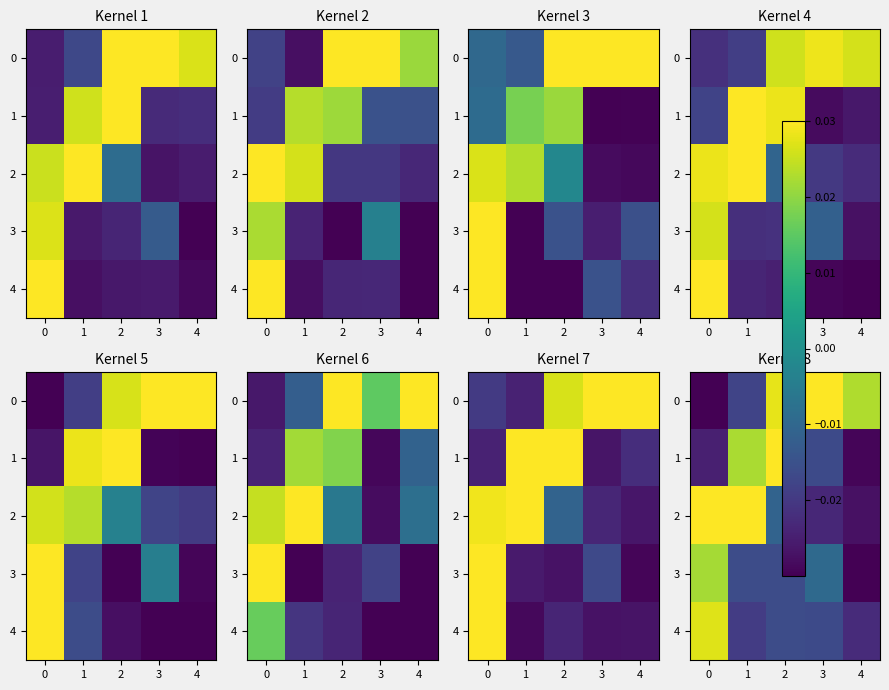

How many negative values does the 1 series have?

3